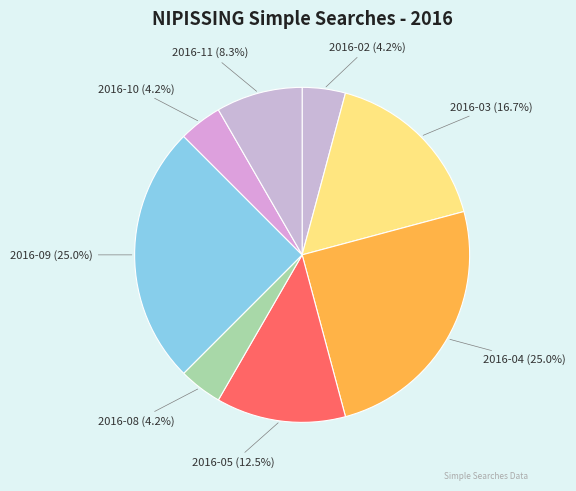

How many segments does this pie chart have?

8